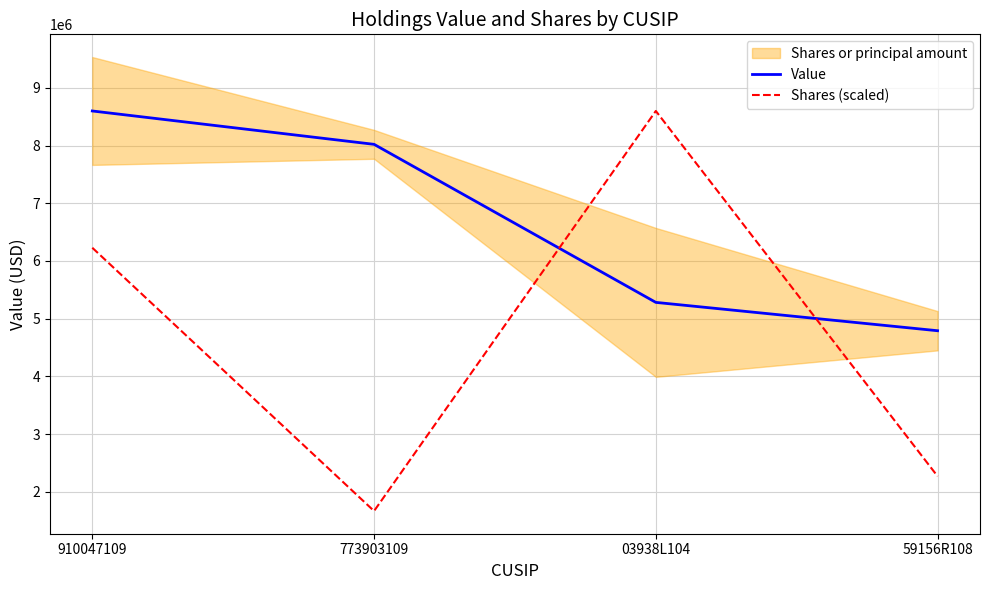

How many times do Value and Shares (scaled) cross each other?

2